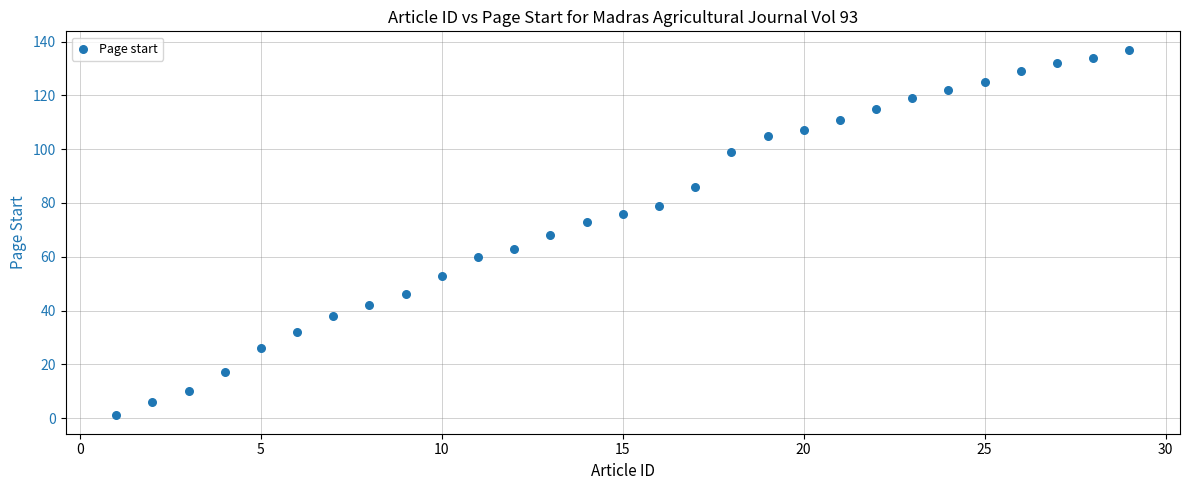

What is the range of Y values (max minus min)?

136